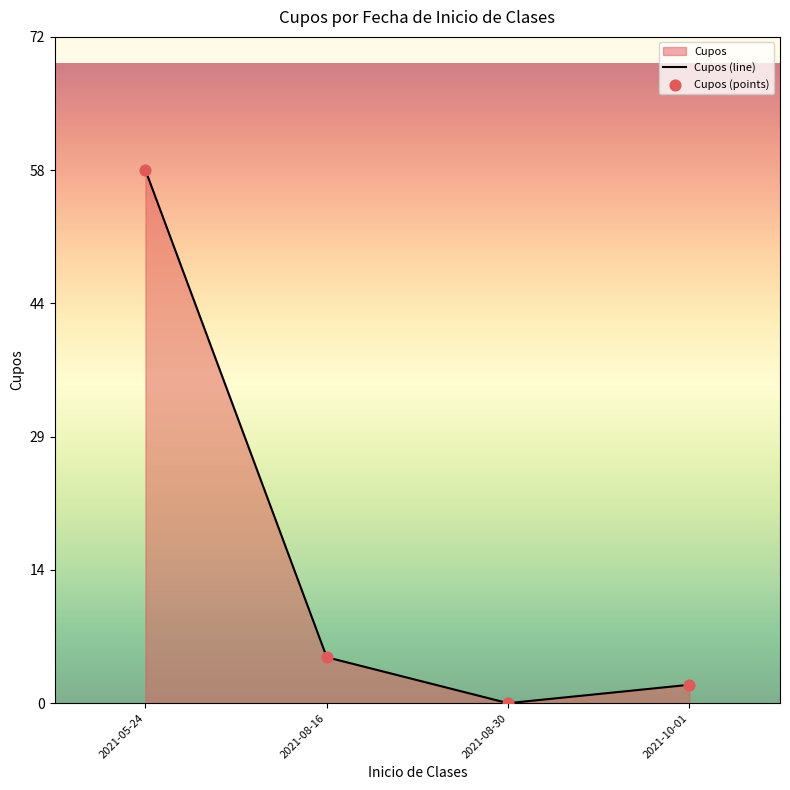

What position from the right is 2021-08-30?

2